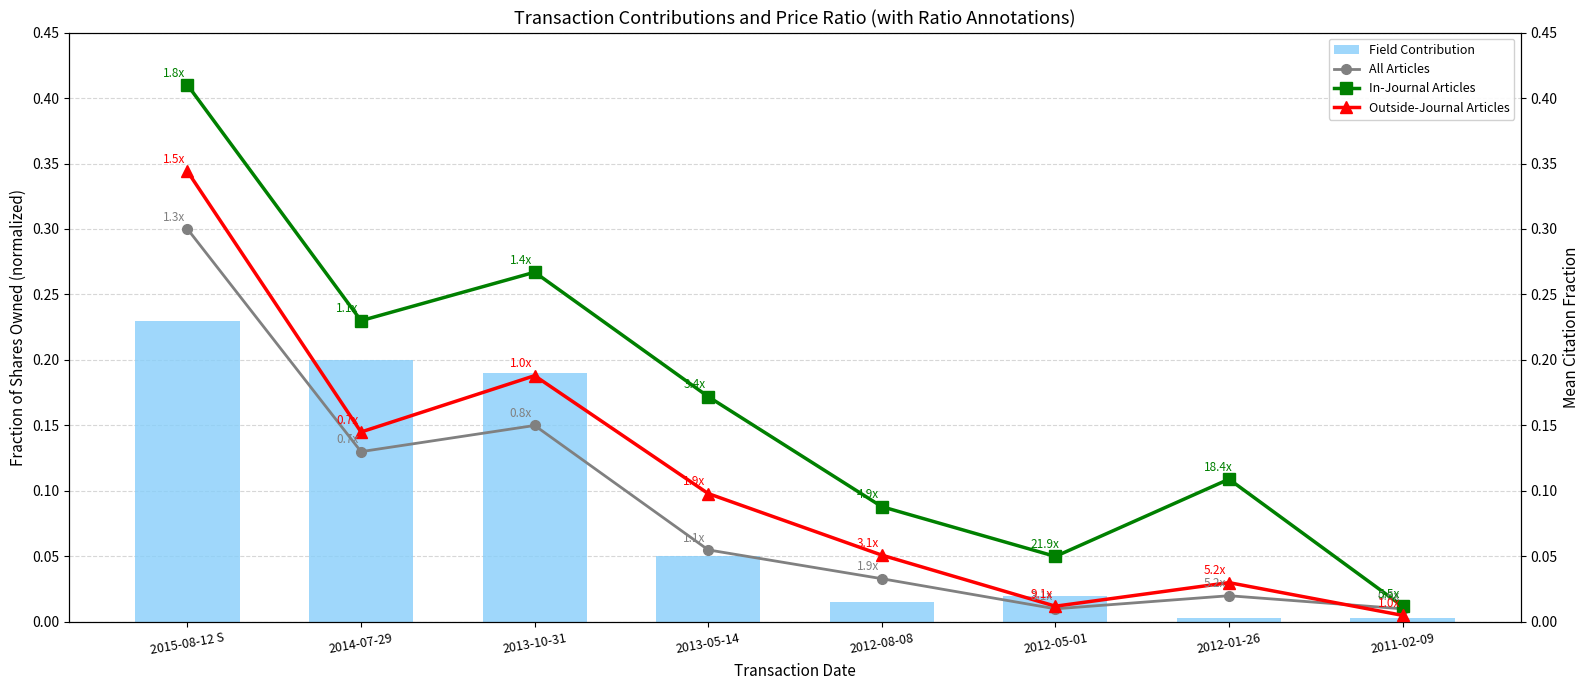

Does the chart contain stacked bars?

No